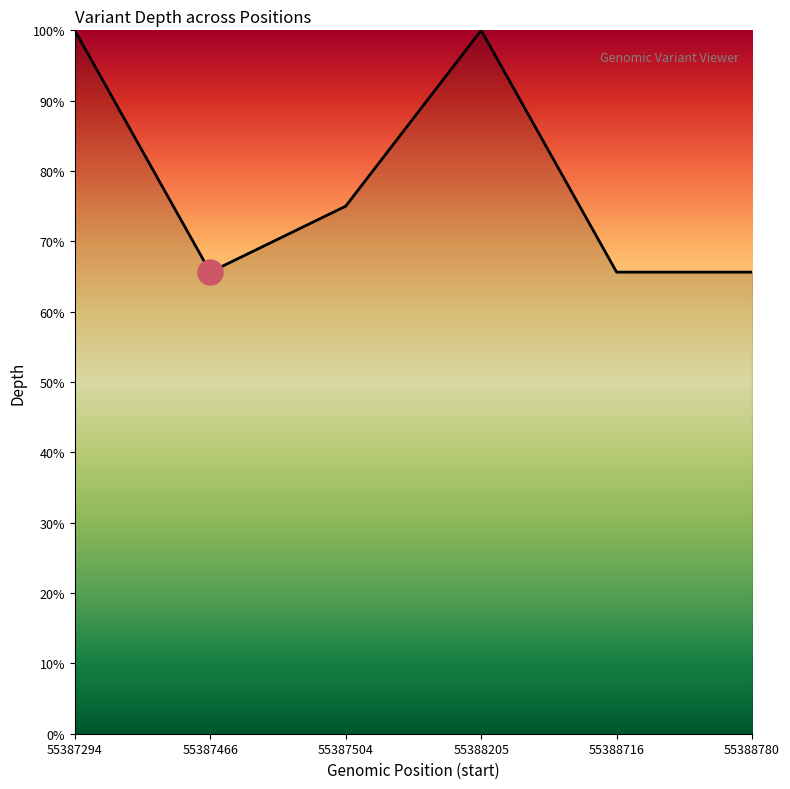

How many lines are shown in the chart?

1